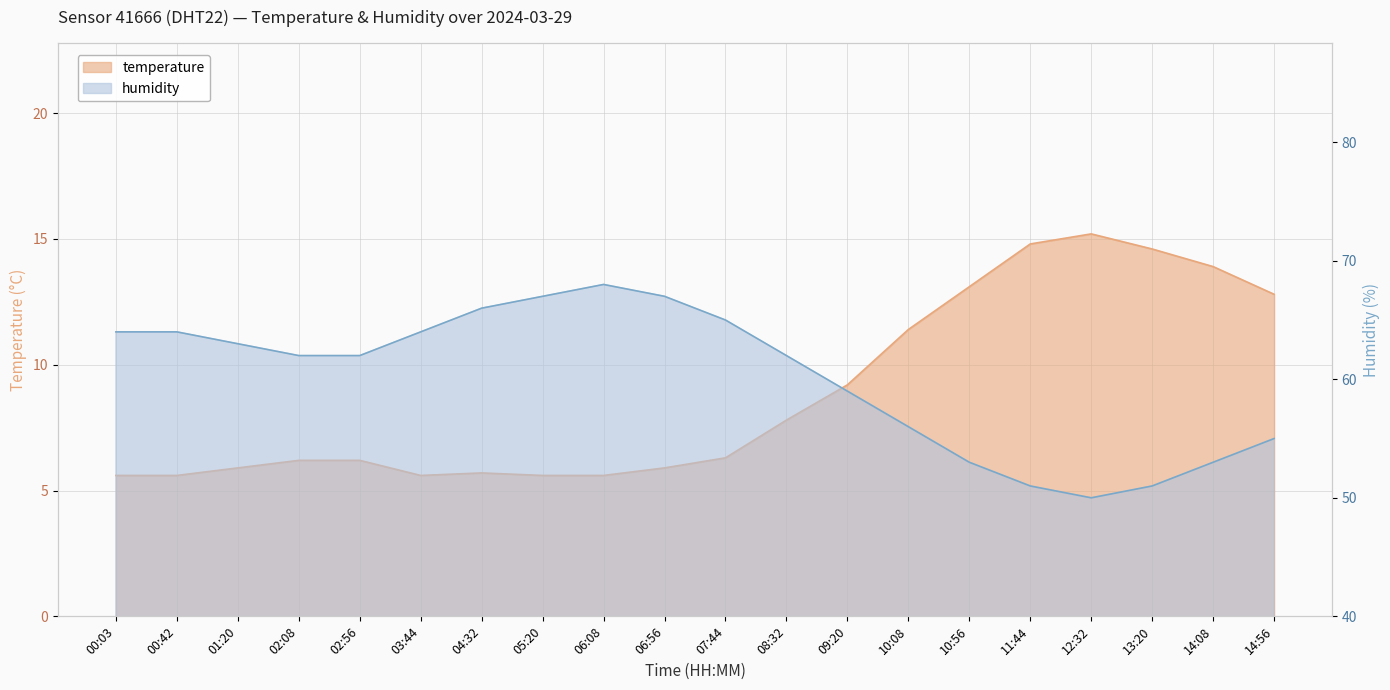

Which series has the widest spread of values?

humidity